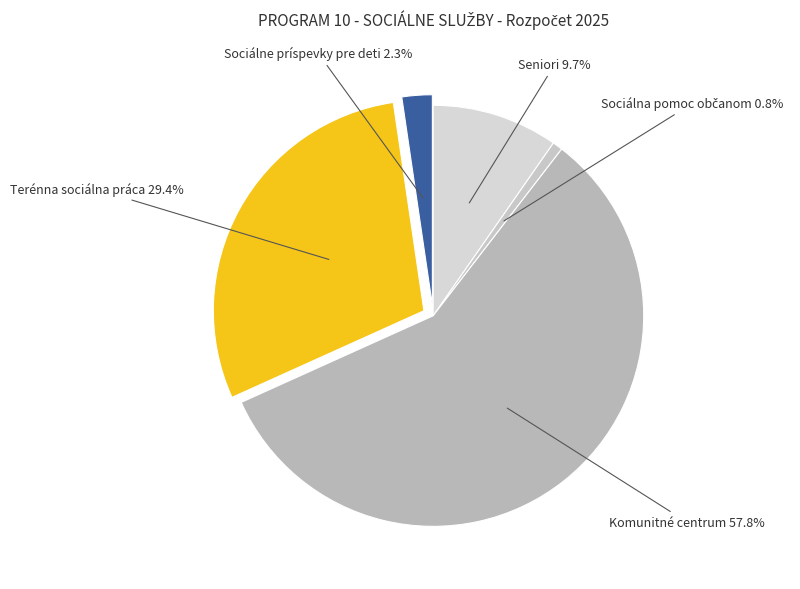

Approximately how many times larger is the value at Komunitné centrum compared to Terénna sociálna práca?

2.0